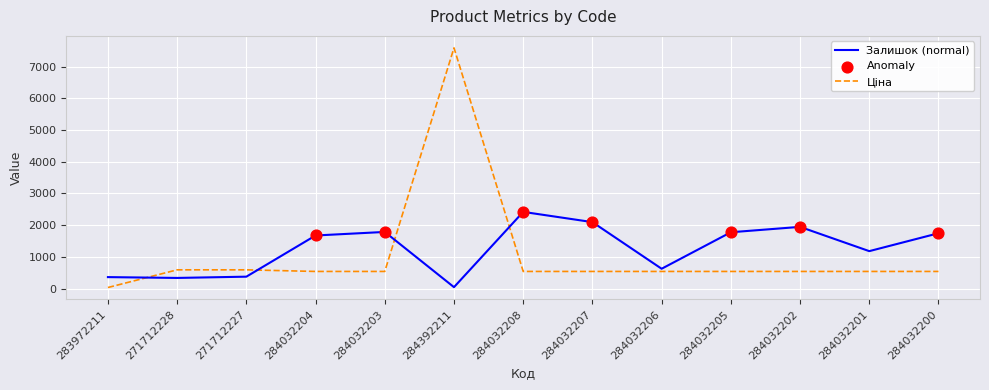

Which series ends up on top after the final intersection of Ціна and Залишок (normal)?

Залишок (normal)